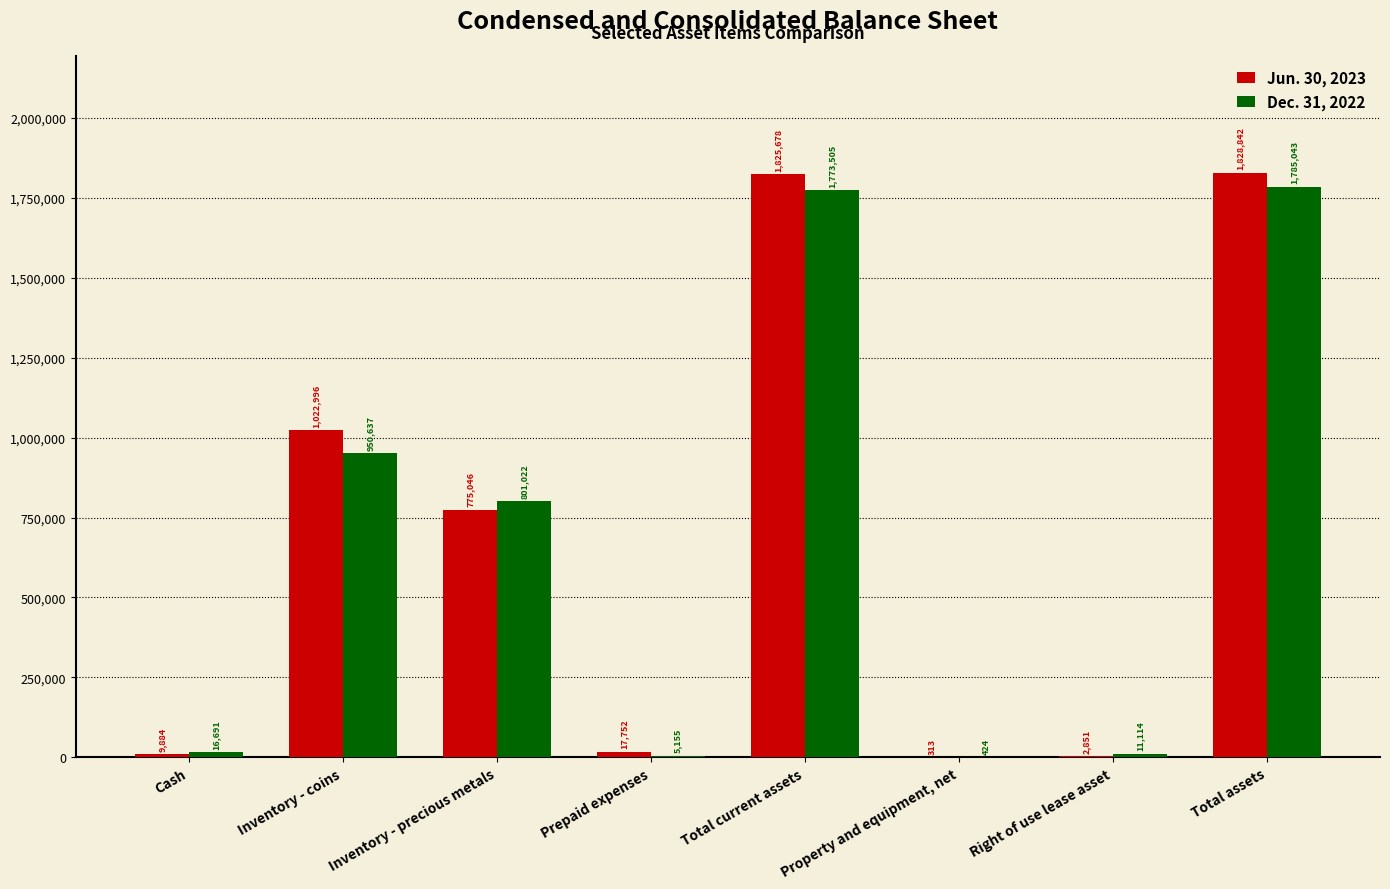

Is the value of Dec. 31, 2022 at Total current assets greater than the value of Jun. 30, 2023 at Inventory - precious metals?

Yes